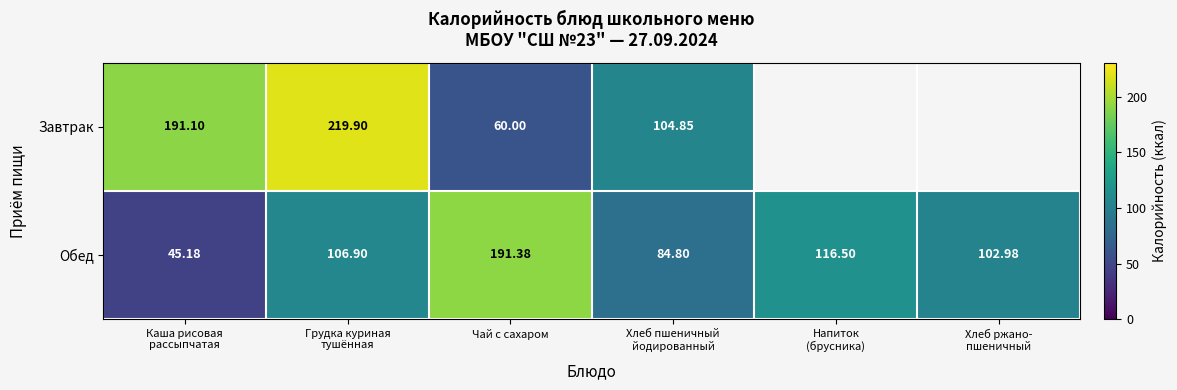

What is the spread (max minus min) of values at Каша рисовая
рассыпчатая?

145.9